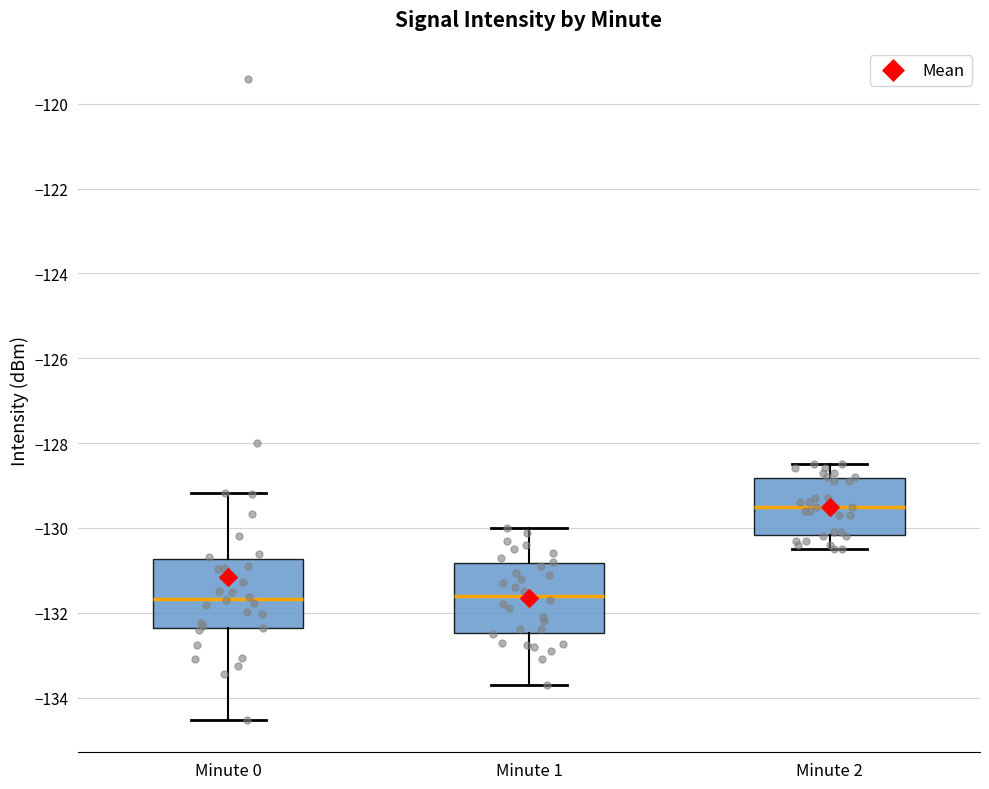

Reading left to right, read every box against the y-axis: the position of its median line, the range the box covers, and the ends of its whiskers. The values are not printed on the chart, so give them approximately, as read against the axis.

Minute 0: median -131.6, box -132.4 to -130.8, whiskers -134.6 to -129.2
Minute 1: median -131.6, box -132.4 to -130.8, whiskers -133.8 to -130.0
Minute 2: median -129.4, box -130.2 to -128.8, whiskers -130.4 to -128.4